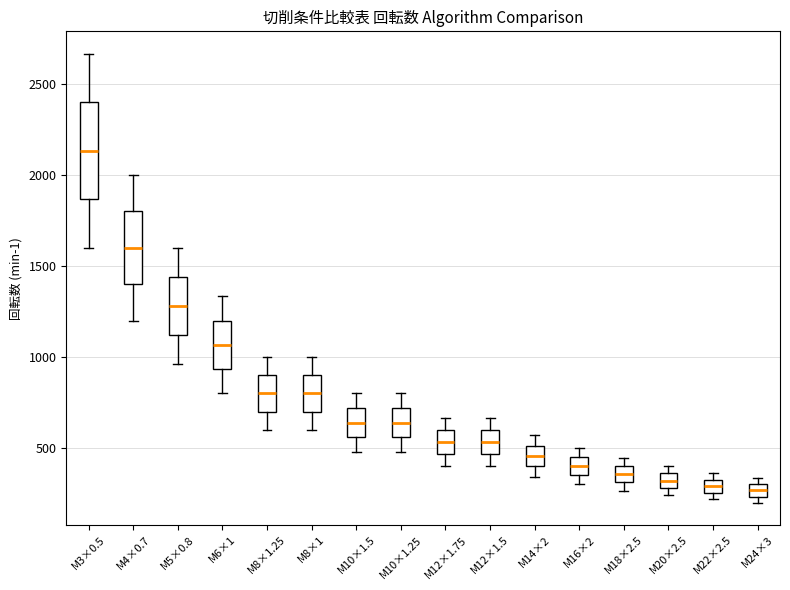

Comparing the boxes themselves (not the whiskers), which one is the tallest?

M3×0.5